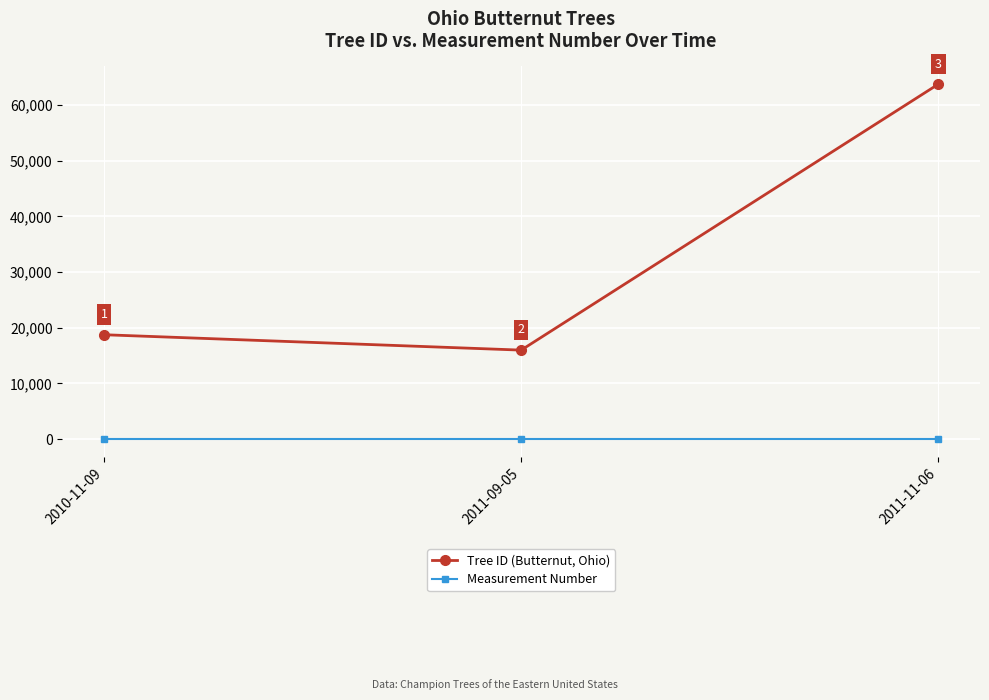

Which category has the highest value in the Tree ID (Butternut, Ohio) series?

2011-11-06